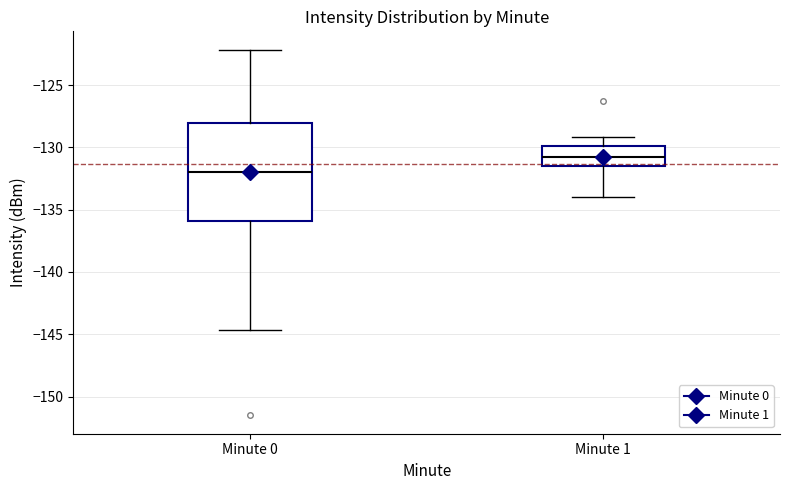

Where is the upper edge of the box for Minute 1 on the y-axis? The values are not printed on the chart, so give them approximately, as read against the axis.

-130.0